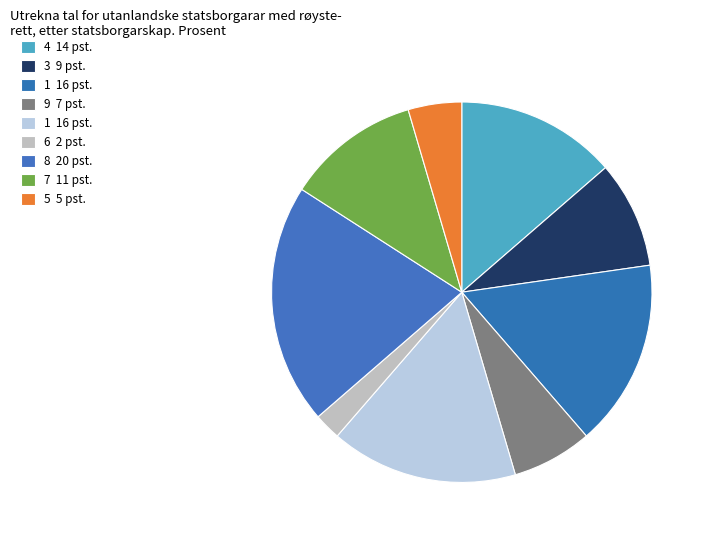

How many slices are in this pie chart?

9